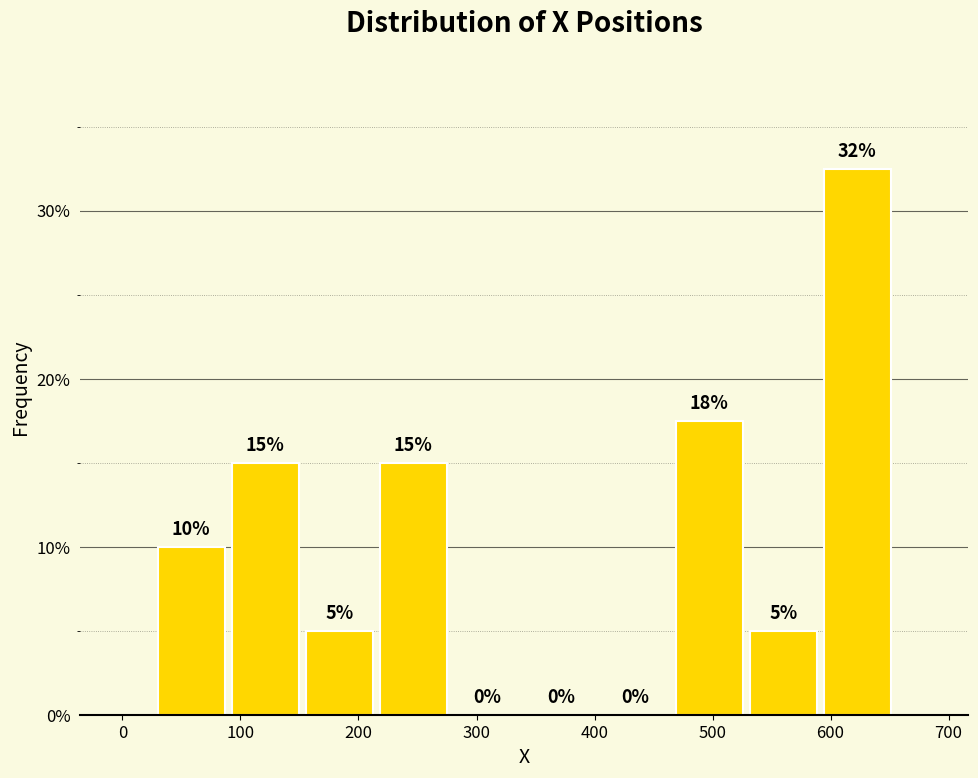

Which range on the x-axis has the tallest bar?

590 to 650